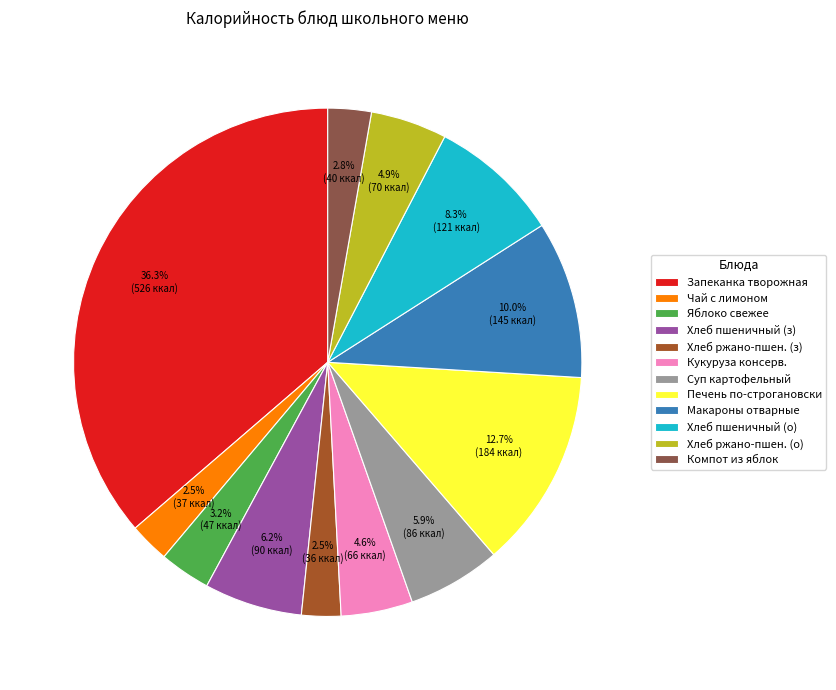

How much of the chart is everything except Хлеб ржано-пшен. (з)?

97.5%